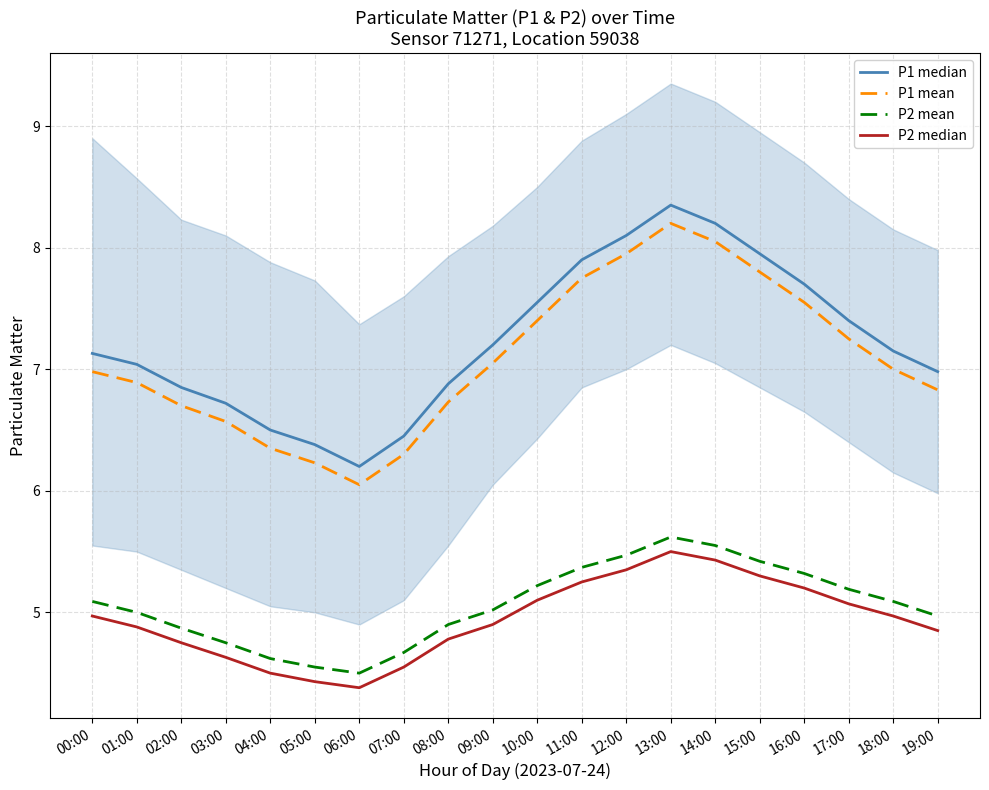

What are all the series names shown in the legend?

P1 median, P1 mean, P2 mean, P2 median